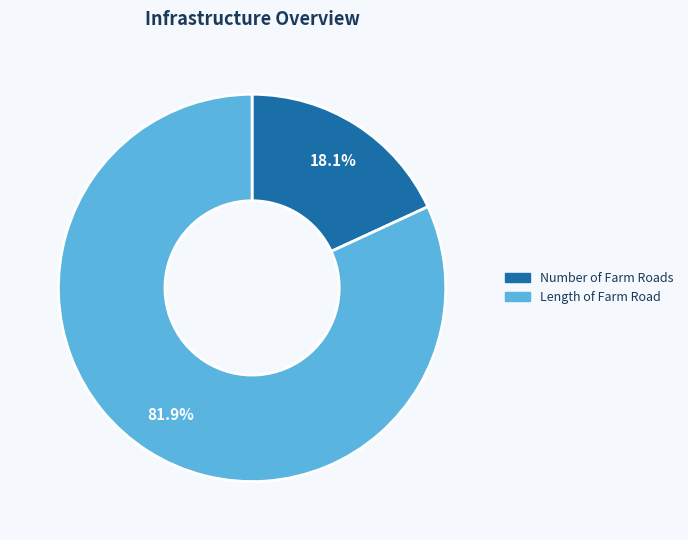

Does any single category account for the majority?

Yes